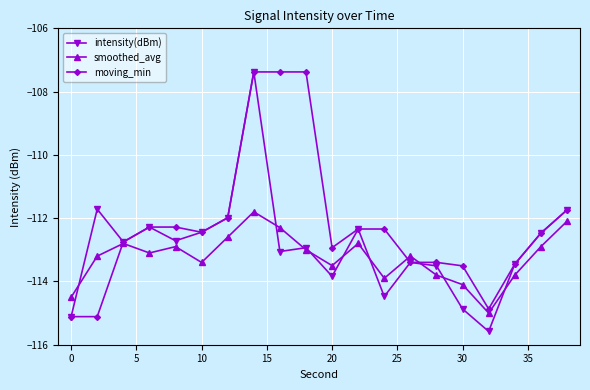

Rank the series by their average value, from highest to lowest.

moving_min, intensity(dBm), smoothed_avg